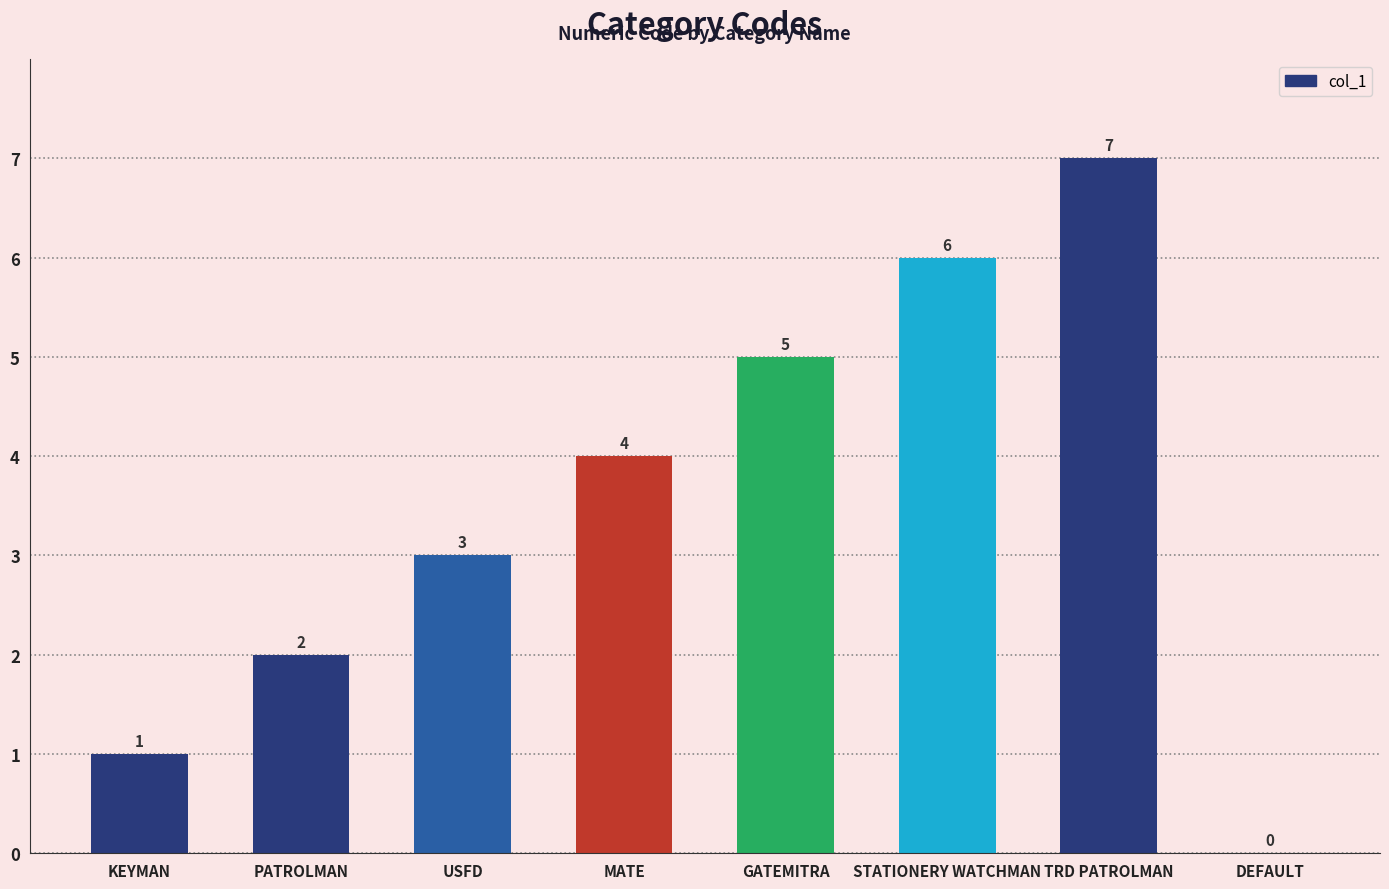

Is it true that the value at DEFAULT is 0?

True